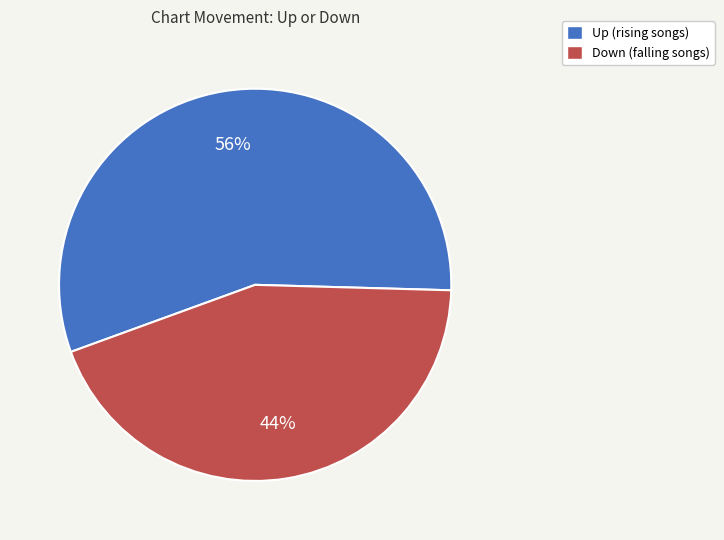

To the nearest percent, what is the average slice percentage?

50%